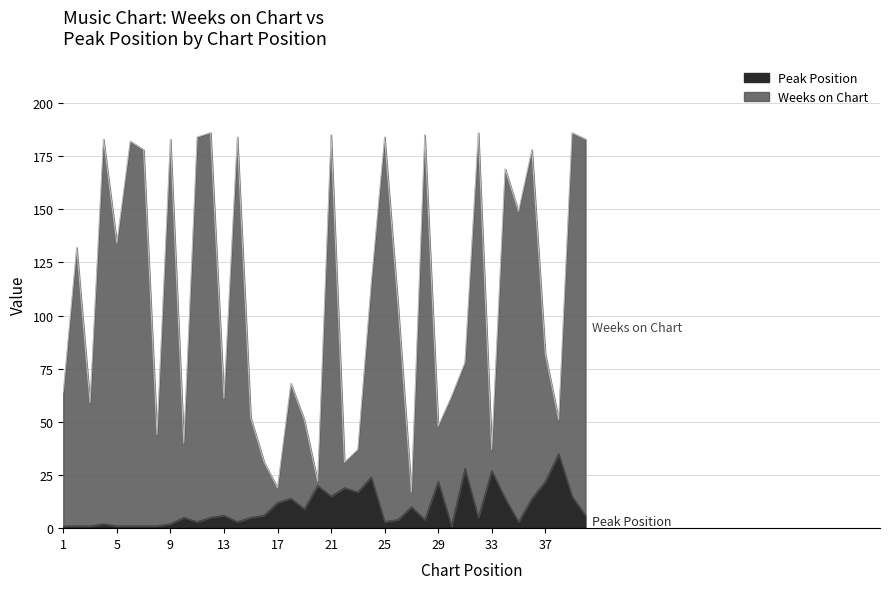

What is the average value of the Weeks on Chart series?

108